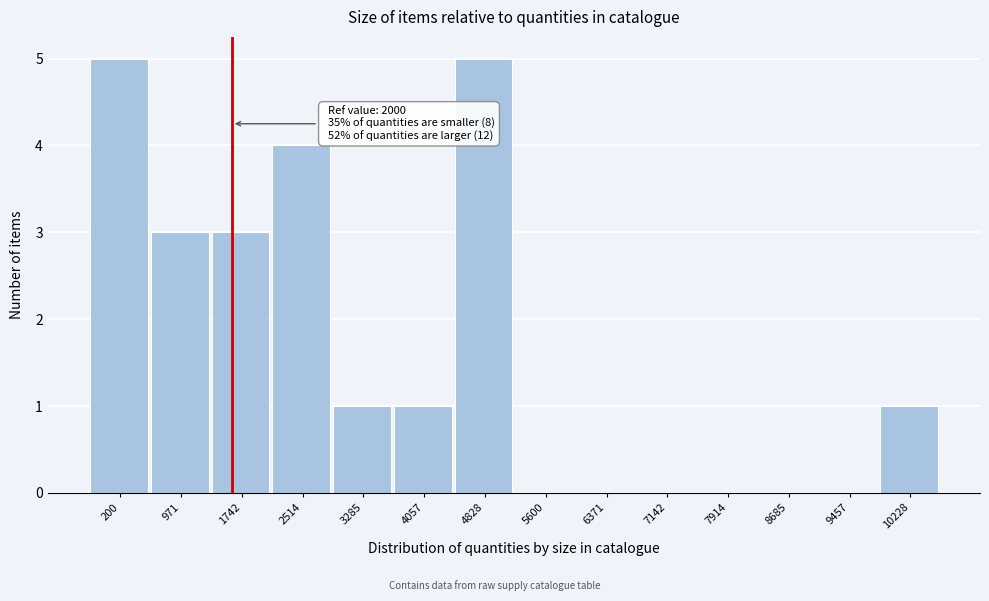

Reading right to left, list all the values displayed in this chart.

10228=1	9457=0	8685=0	7914=0	7142=0	6371=0	5600=0	4828=5	4057=1	3285=1	2514=4	1742=3	971=3	200=5